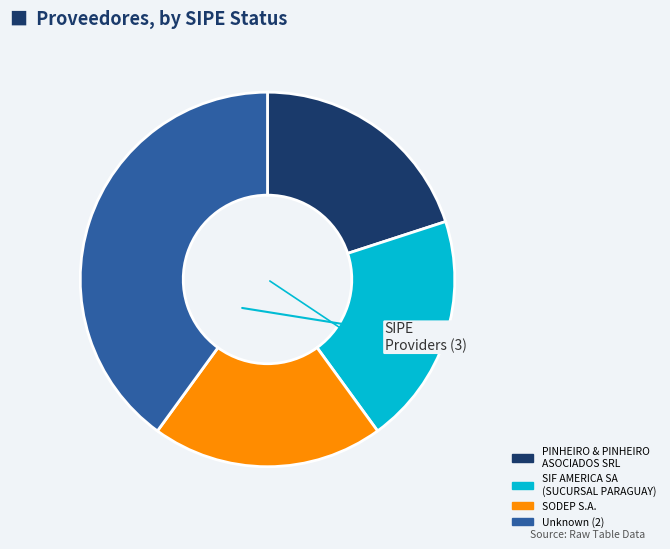

Combined, do Unknown (2) and PINHEIRO & PINHEIRO ASOCIADOS SRL account for over 50%?

Yes